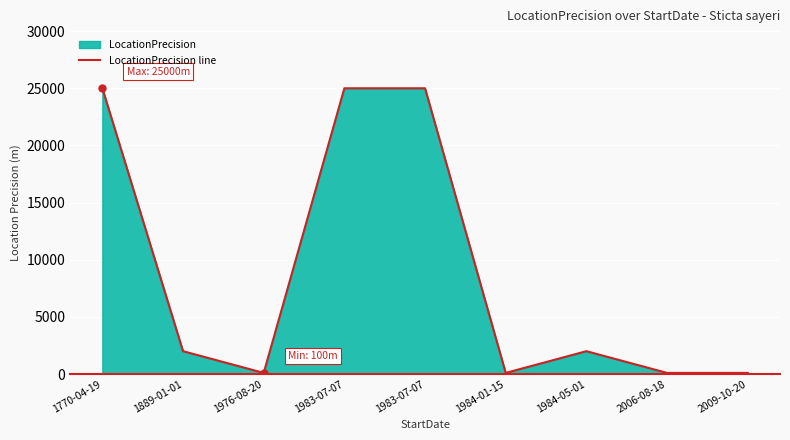

At which category does the data reach its first local valley?

1976-08-20